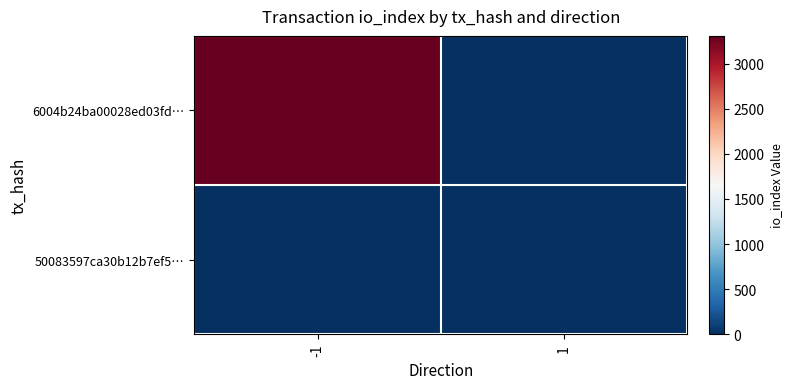

Reading right to left, extract all data points from this chart.

6004b24ba00028ed03fd…: 1=0	-1=3307
50083597ca30b12b7ef5…: 1=2	-1=0